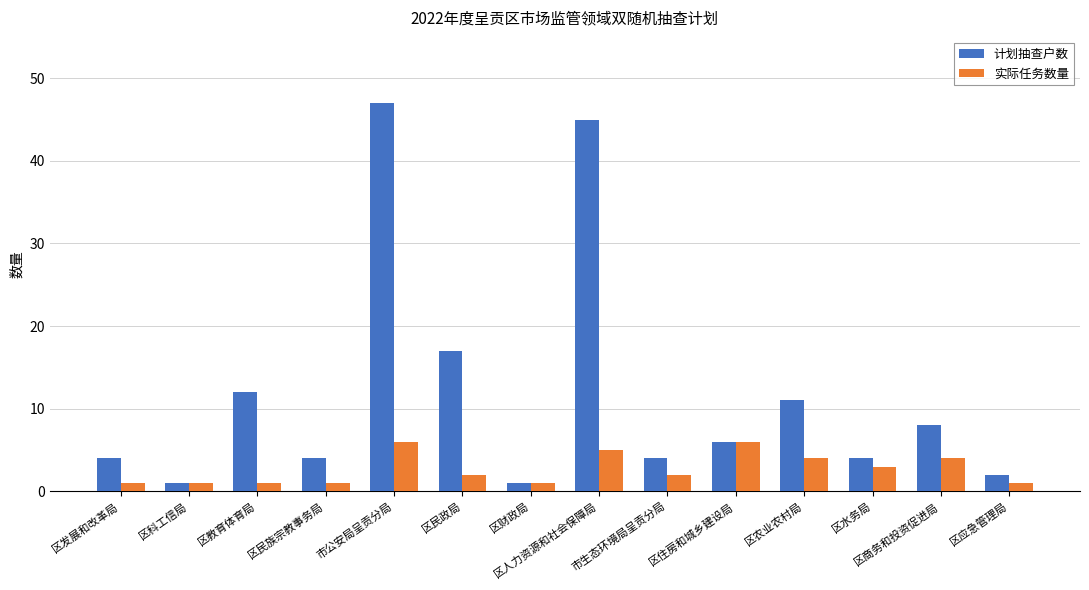

True or false: 计划抽查户数 has a value of 12 at 区教育体育局.

True